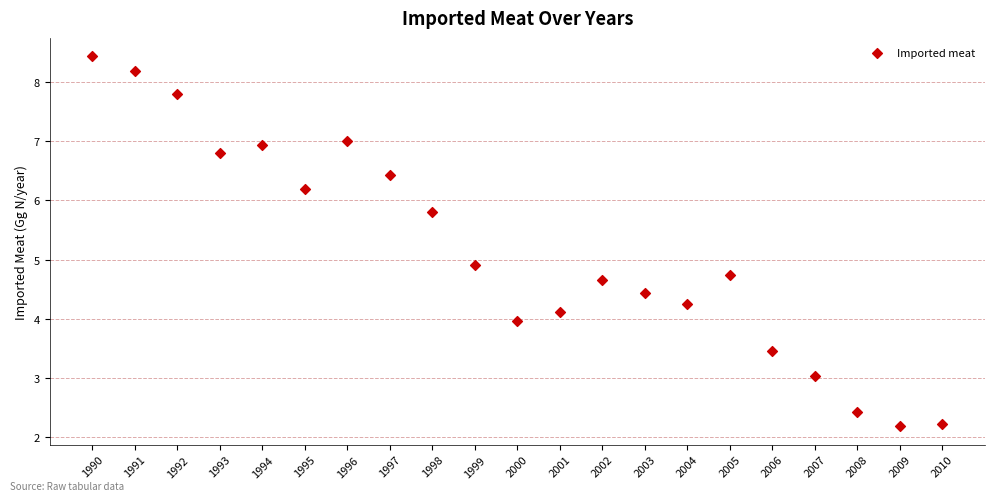

What is the range of X values (max minus min)?

20.0